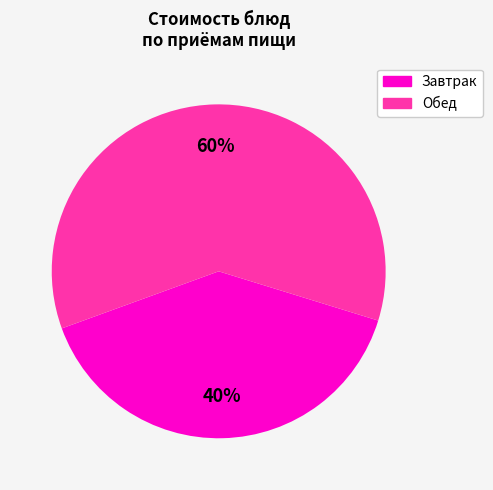

To the nearest percent, what is the average slice percentage?

50%